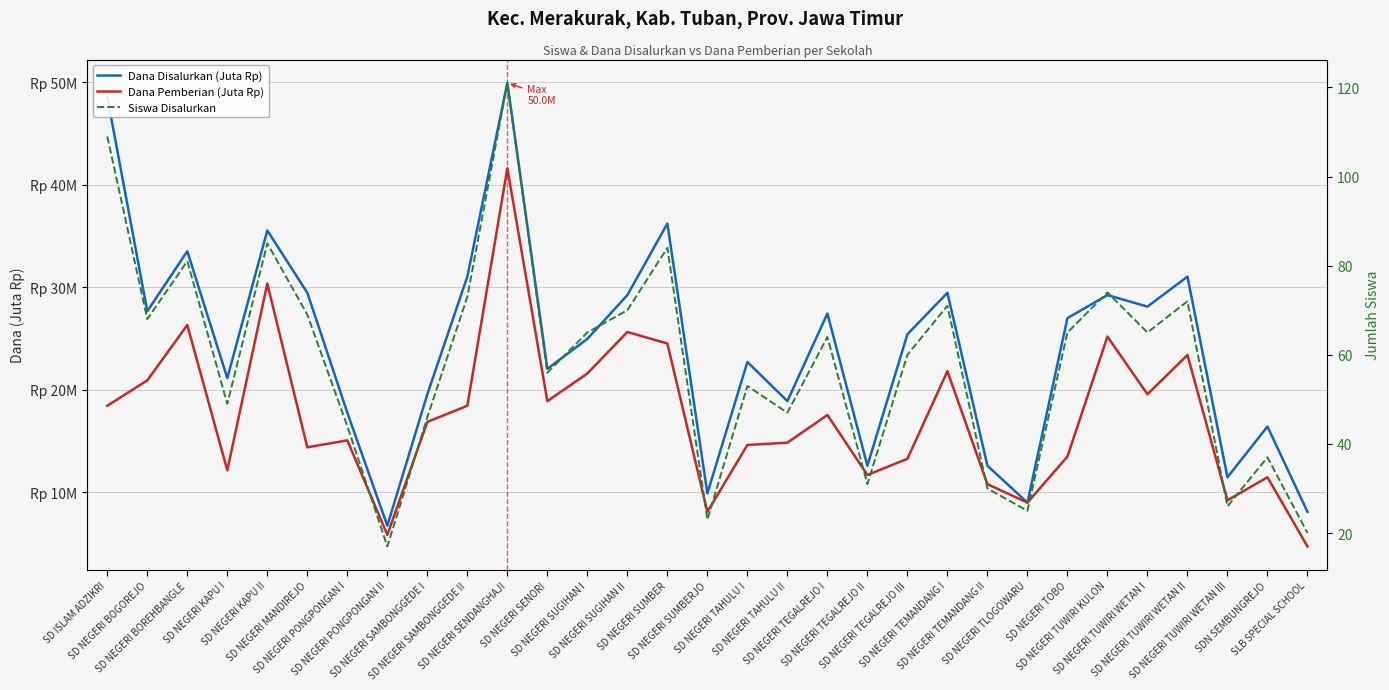

What is the sum of all Siswa Disalurkan values?

1800.0